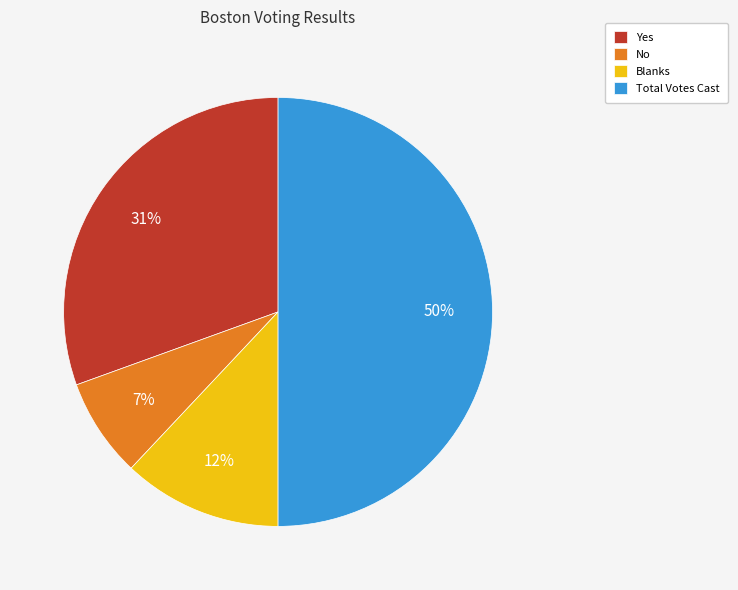

To the nearest percent, what percentage of the pie is Yes?

31%